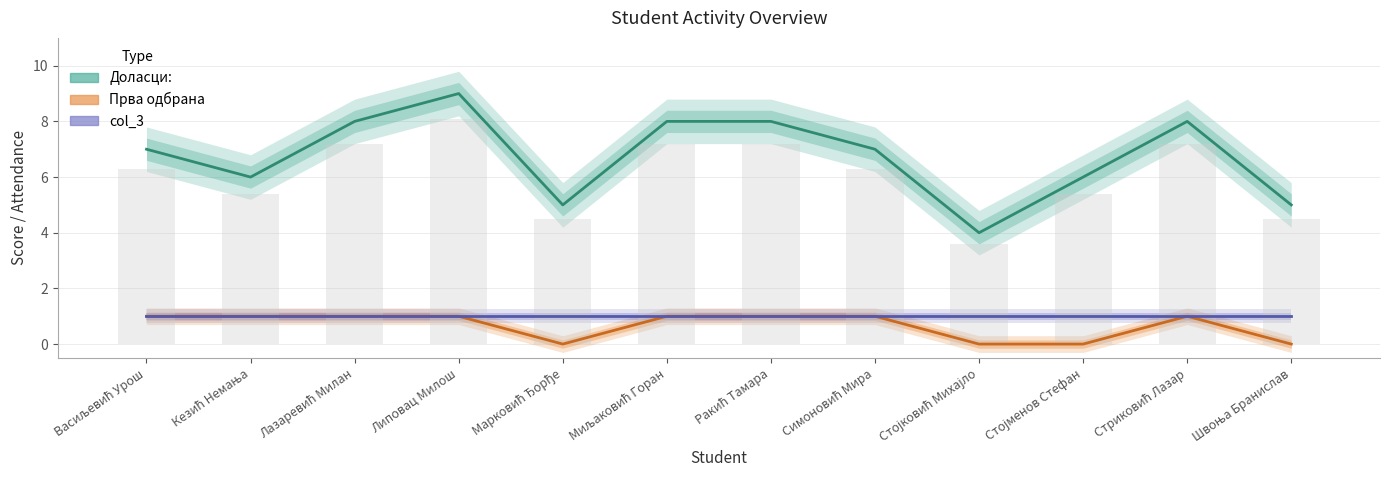

What is the label of the 6th bar from the left?

Миљаковић Горан